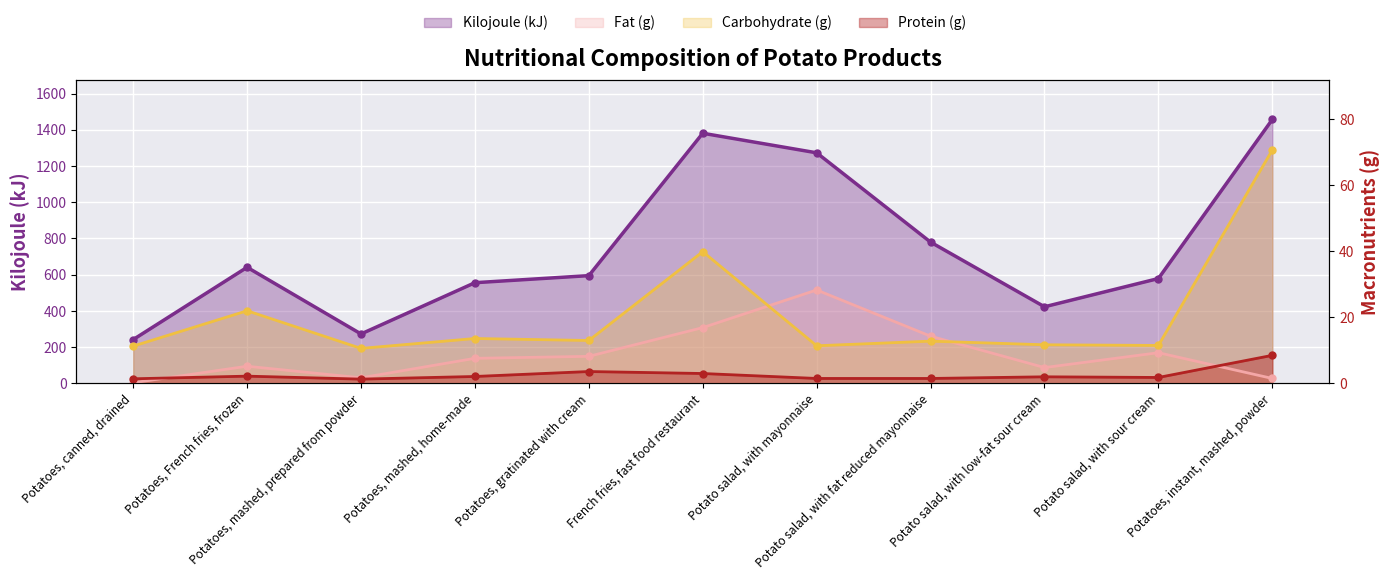

Reading right to left, list all the values displayed in this chart.

Kilojoule (kJ): 1457.0	579.0	423.0	780.0	1273.0	1381.0	595.0	556.0	273.0	641.0	242.0
Fat (g): 1.5	9.3	4.8	14.3	28.3	16.9	8.2	7.6	1.7	5.2	0.2
Carbohydrate (g): 70.7	11.5	11.7	12.8	11.4	39.9	13.0	13.6	10.6	22.0	11.3
Protein (g): 8.5	1.8	2.0	1.5	1.5	3.0	3.6	2.1	1.3	2.2	1.4